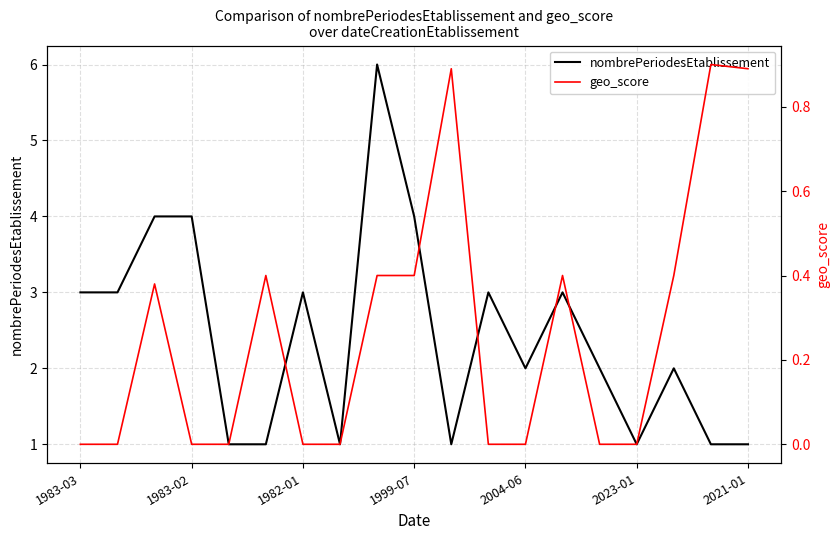

At which label is geo_score closest to 0?

1983-03